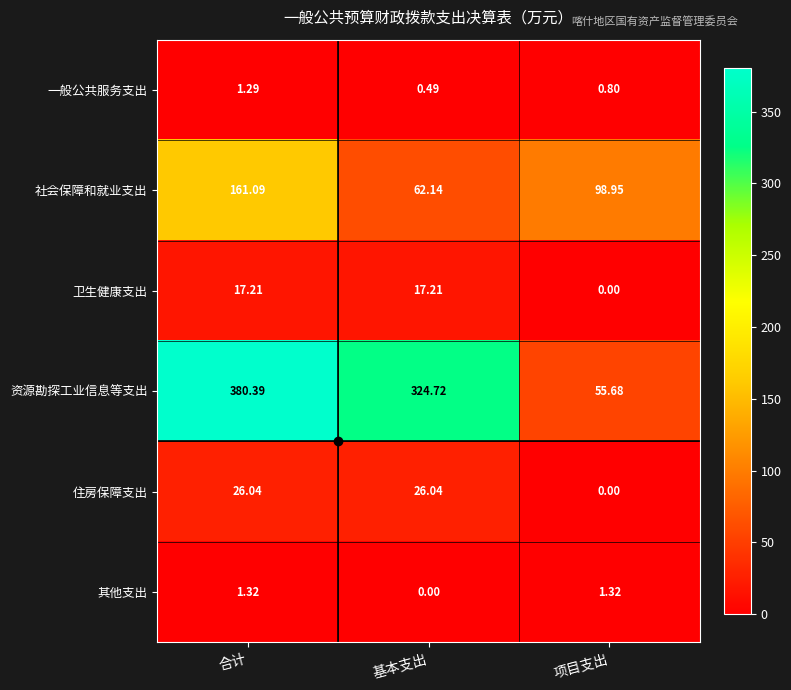

Between 合计 and 项目支出, which series saw the biggest shift?

资源勘探工业信息等支出